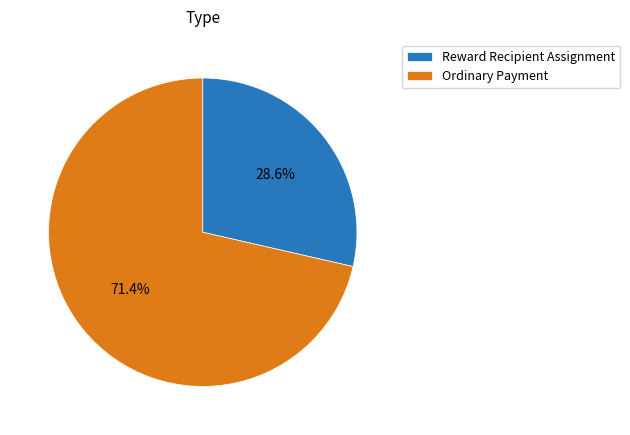

To the nearest percent, what is the combined percentage of Ordinary Payment and Reward Recipient Assignment?

100%